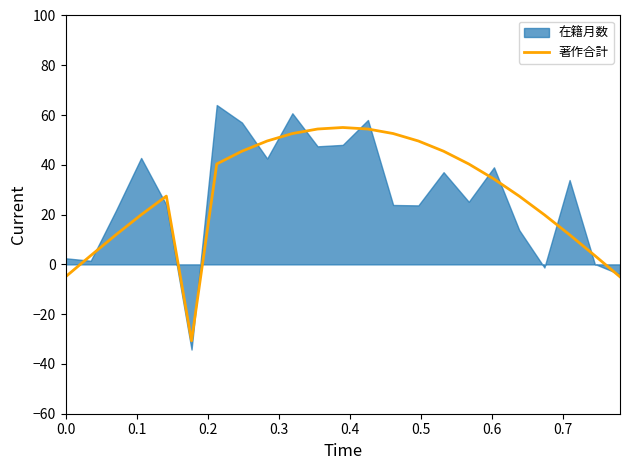

What is the maximum value for 著作合計?

55.0